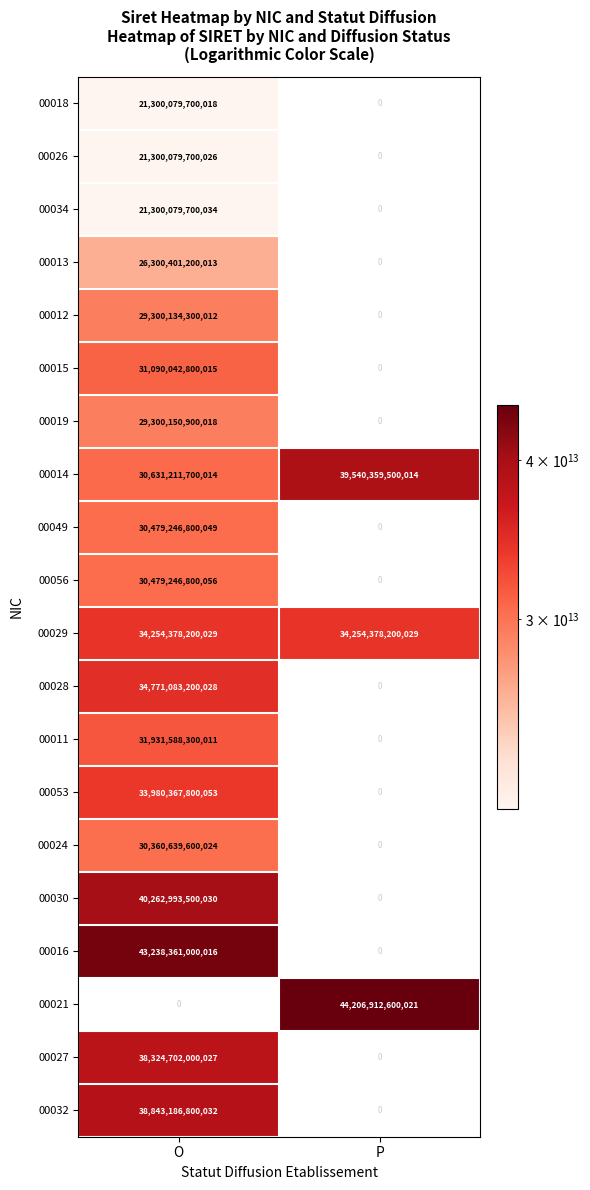

Which series has the widest spread of values?

00021